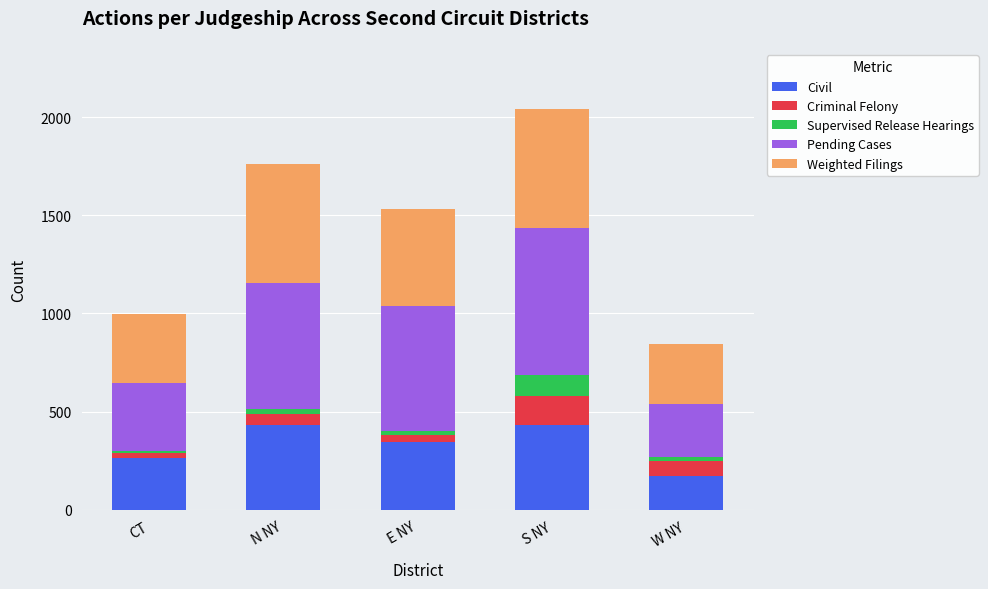

At which category is the sum across all series the highest?

S NY